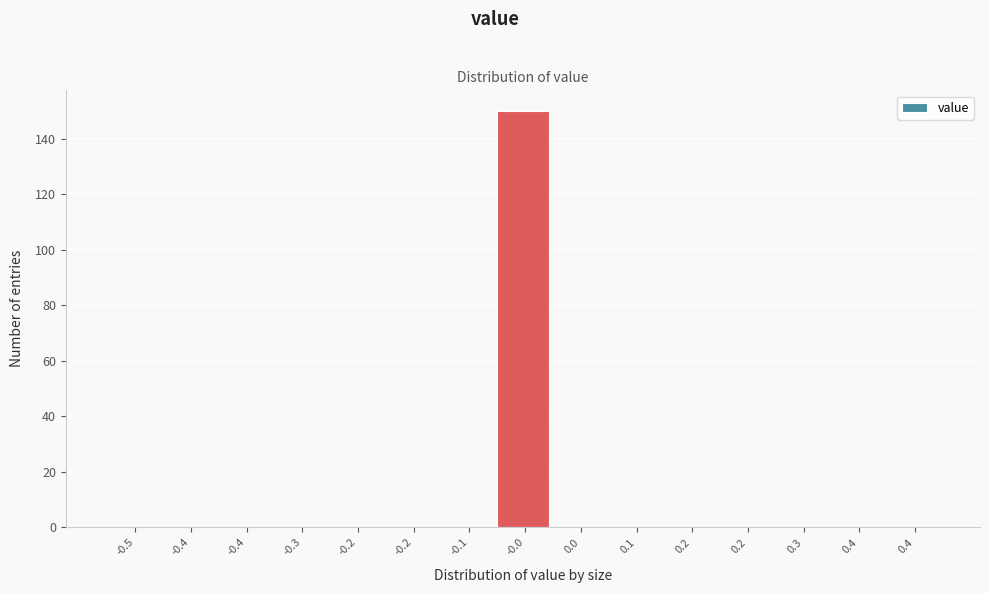

How many categories are shown in the chart?

15